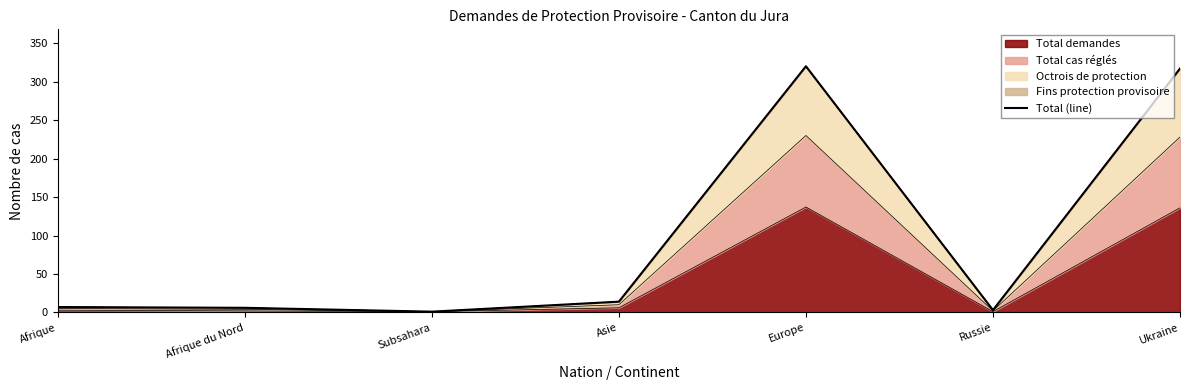

Count the number of categories in the chart.

7